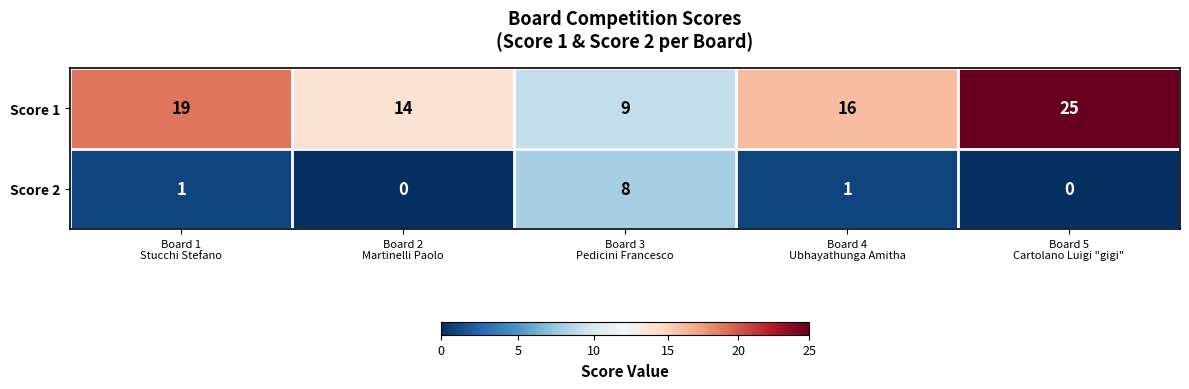

Count the Score 1 values in the range 14 to 19.

3